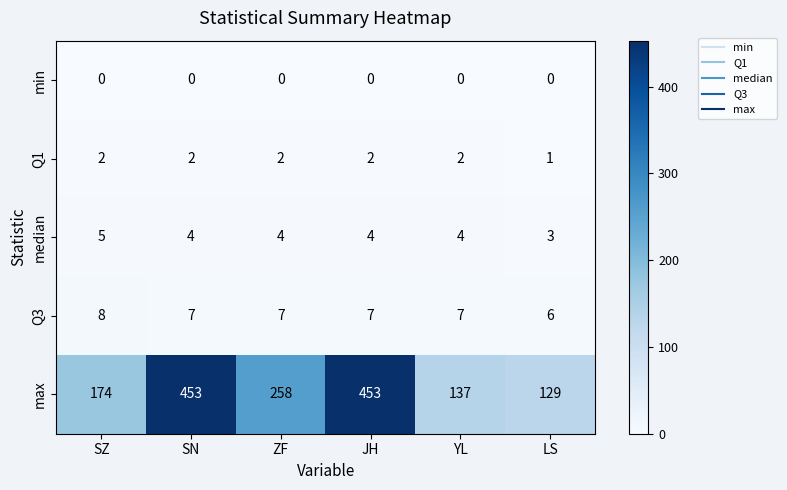

Which series has the largest range (max minus min)?

max